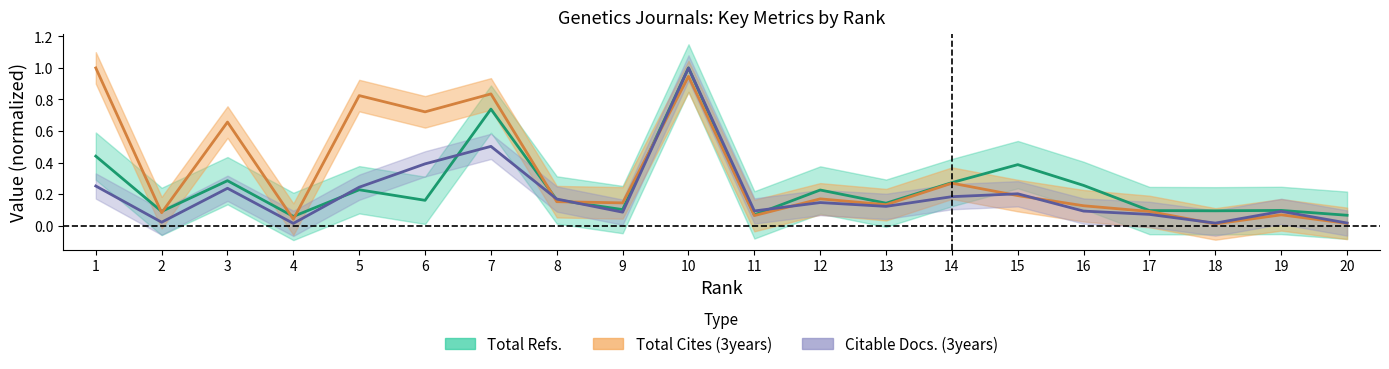

What is the difference between the Total Docs. (3years) values at 7 and 18?

0.5